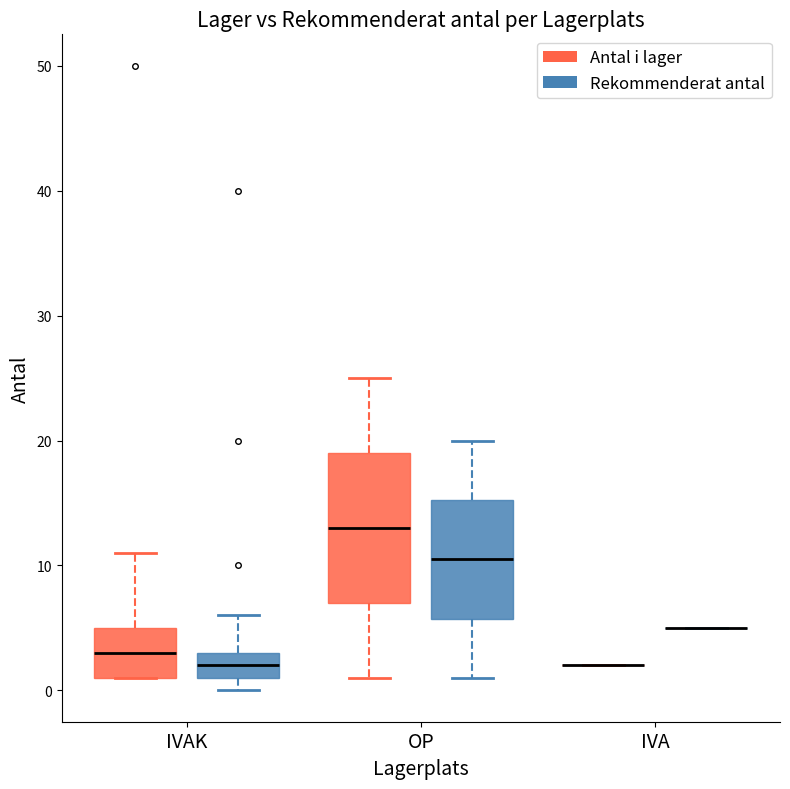

Reading left to right, transcribe this box plot: for each box, give where its median line is, the range the box spans, and where its two whiskers end, as read against the y-axis. The values are not printed on the chart, so give them approximately, as read against the axis.

IVAK (Antal i lager): median 3, box 1 to 5, whiskers 1 to 11
IVAK (Rekommenderat antal): median 2, box 1 to 3, whiskers 0 to 6
OP (Antal i lager): median 13, box 7 to 19, whiskers 1 to 25
OP (Rekommenderat antal): median 11, box 6 to 15, whiskers 1 to 20
IVA (Antal i lager): box collapsed to a line at 2, whiskers 2 to 2
IVA (Rekommenderat antal): box collapsed to a line at 5, whiskers 5 to 5